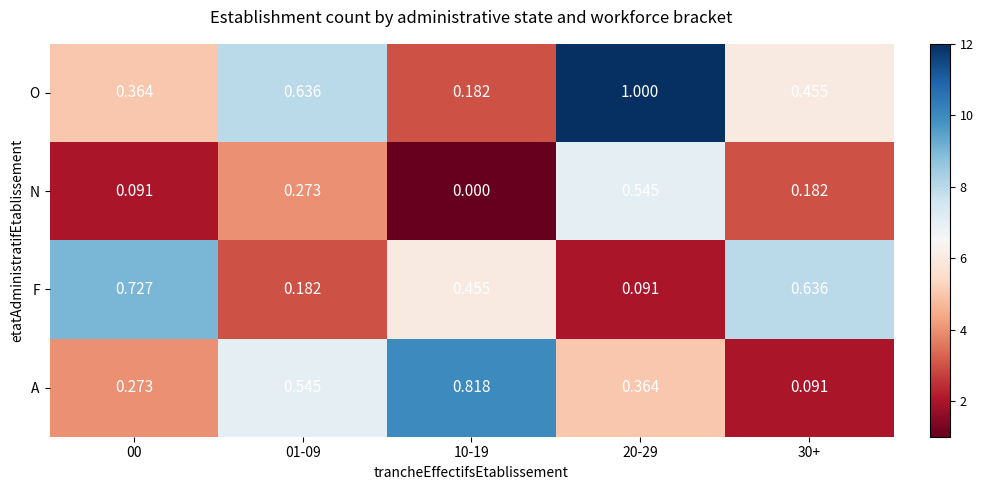

Which series has the largest range (max minus min)?

O